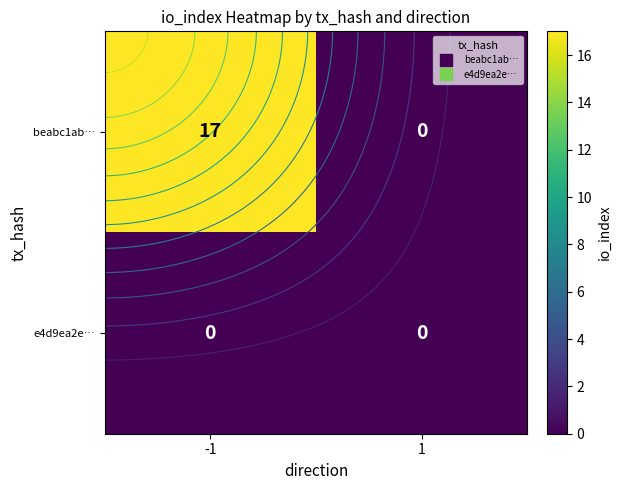

The e4d9ea2e… series shows 0 at -1. True or false?

True